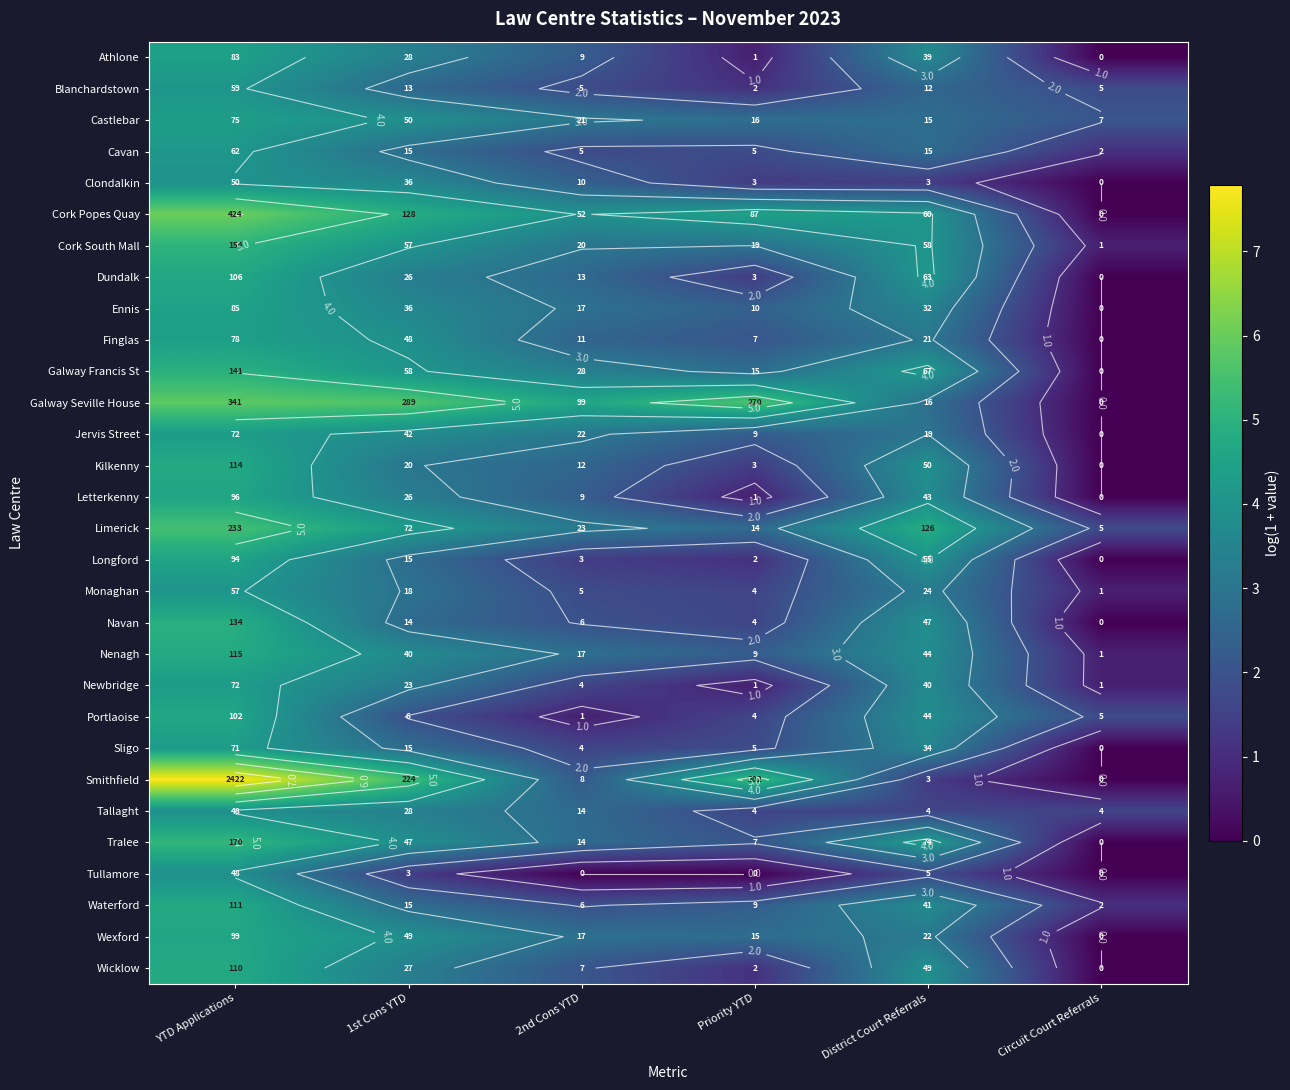

True or false: Clondalkin has a value of 1.9 at YTD Applications.

False